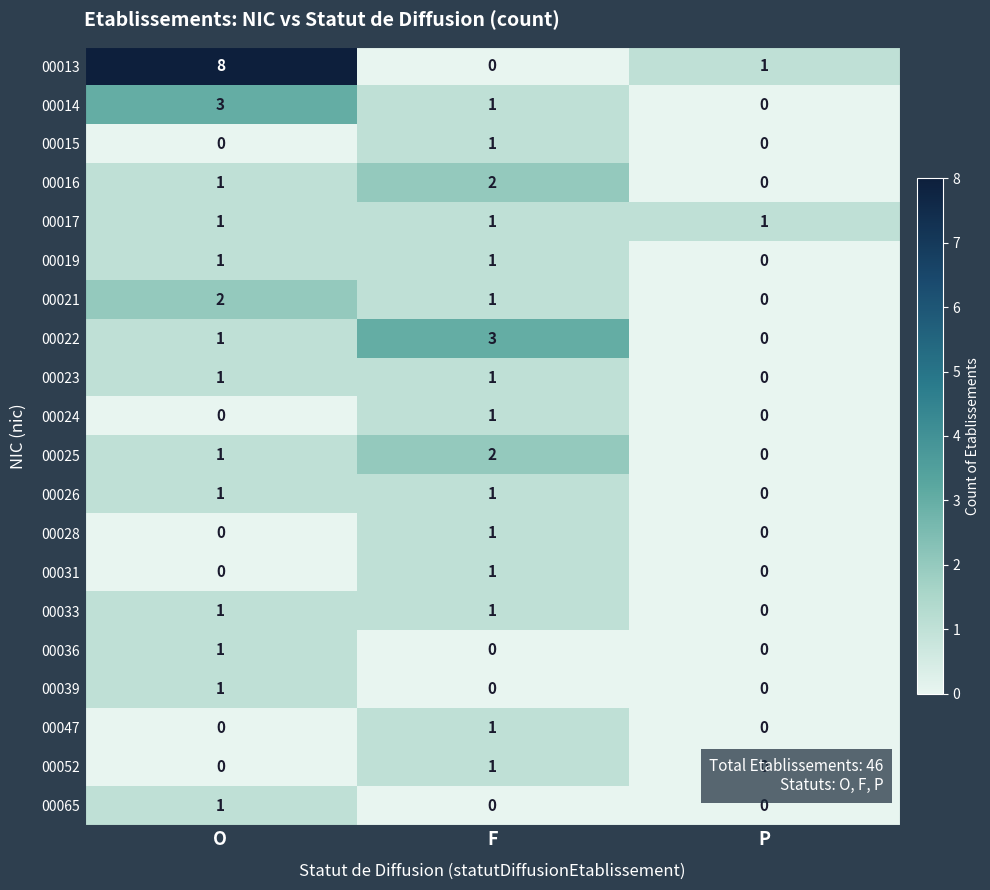

Which series has the widest spread of values?

00013